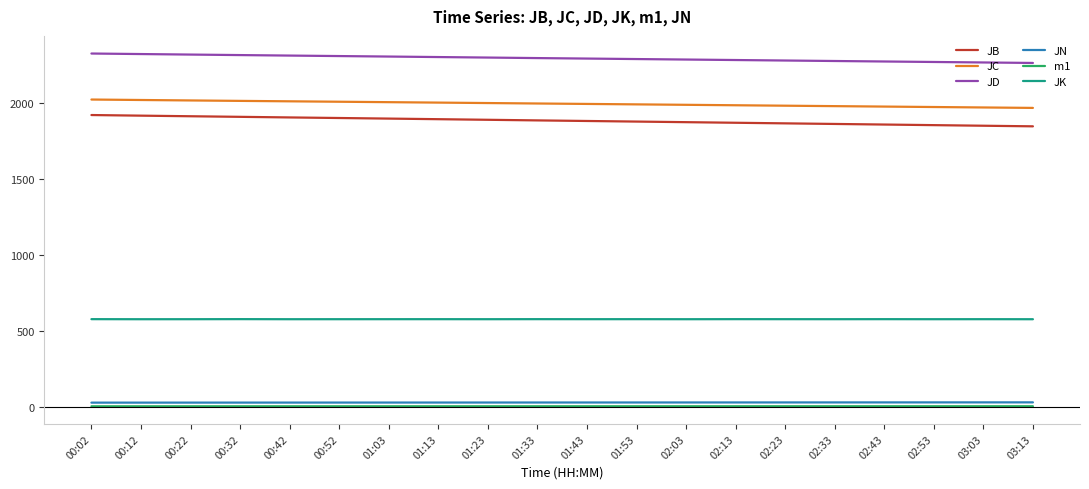

True or false: JB and JN intersect in this chart.

False